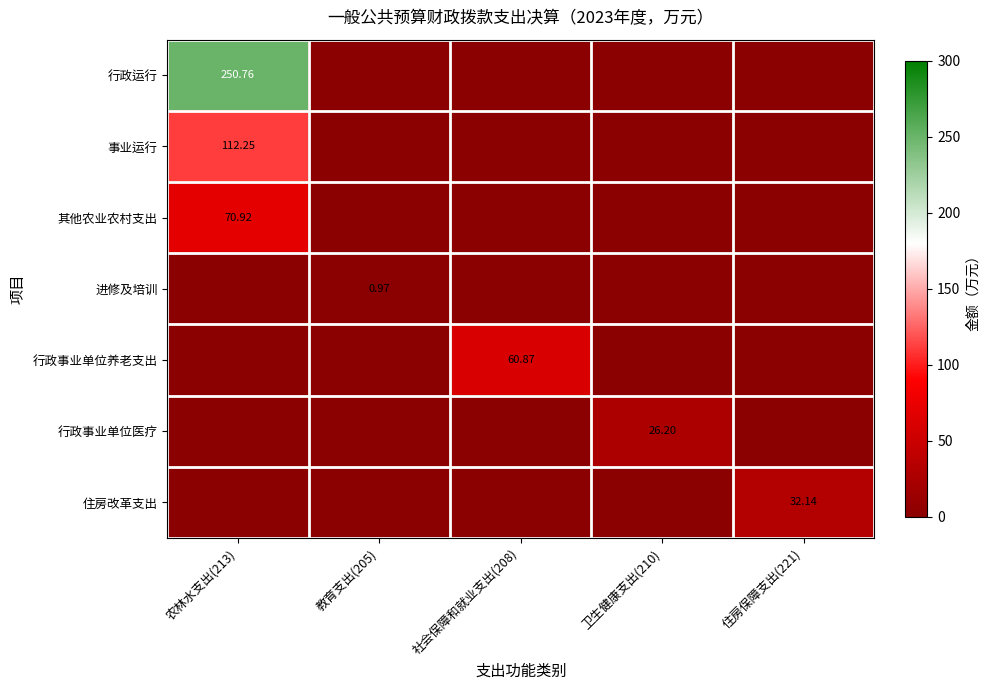

Between 住房保障支出(221) and 社会保障和就业支出(208), which is larger?

住房保障支出(221)